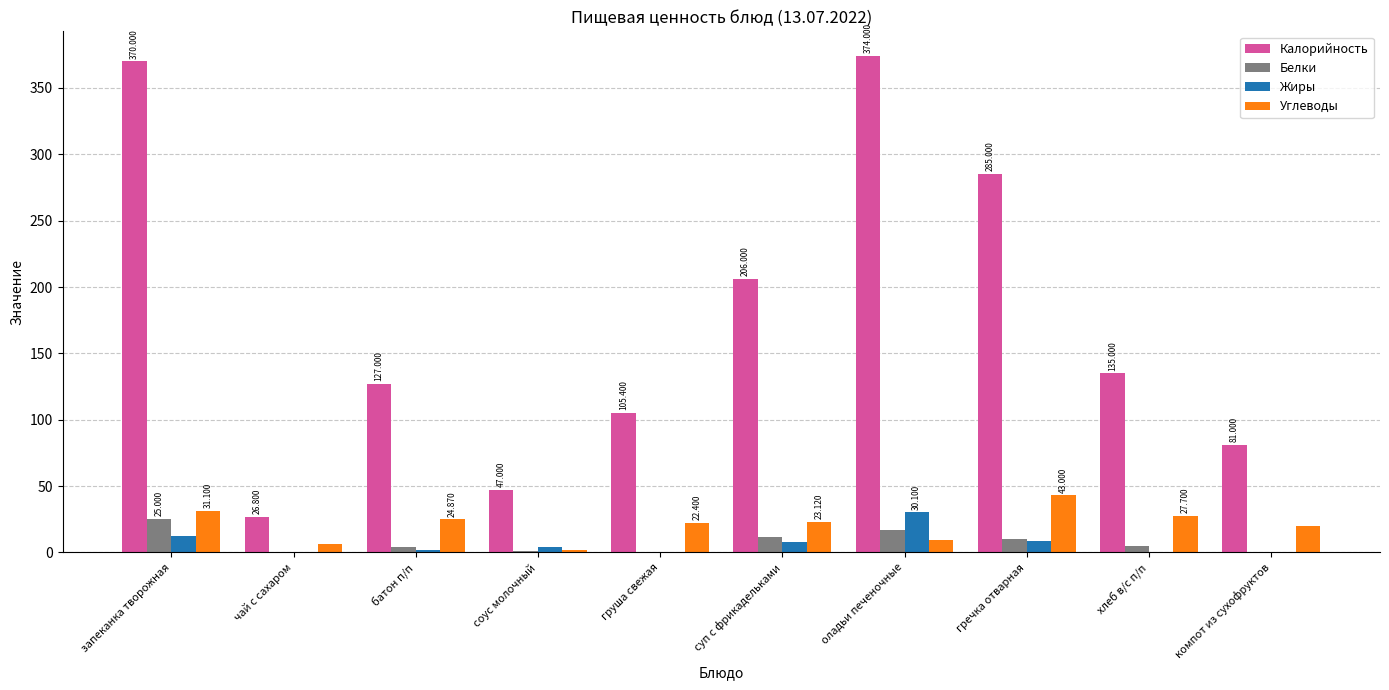

At which label does Углеводы reach its peak?

гречка отварная